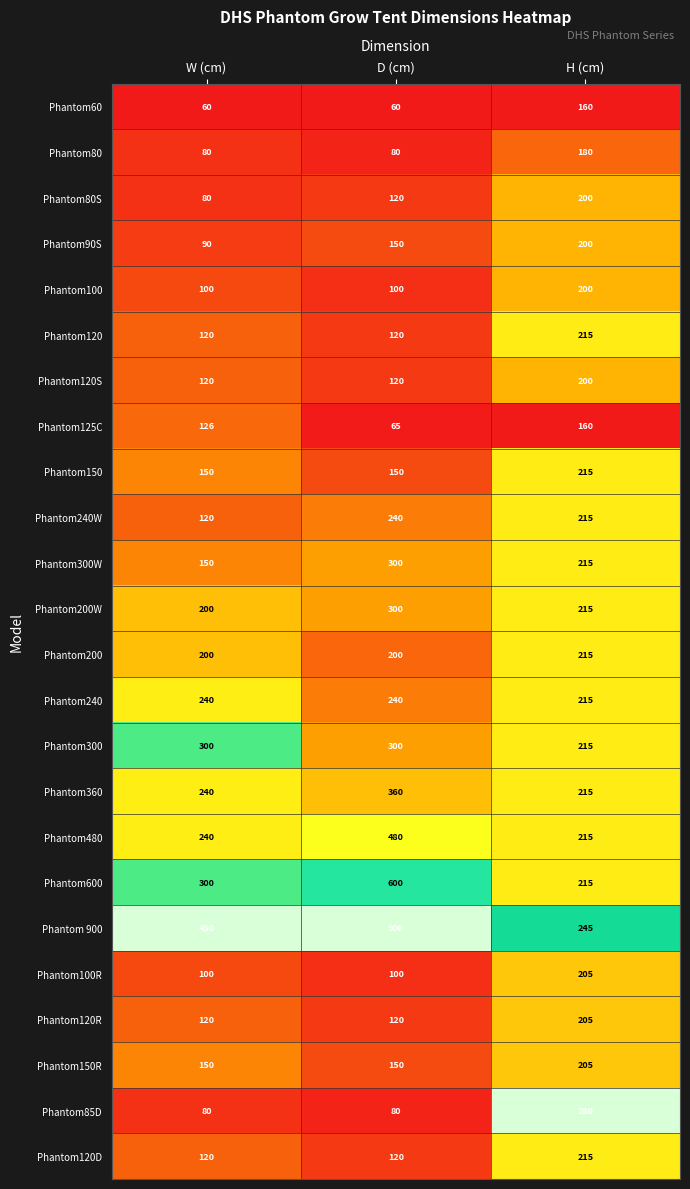

At which category is the sum across all series the highest?

D (cm)